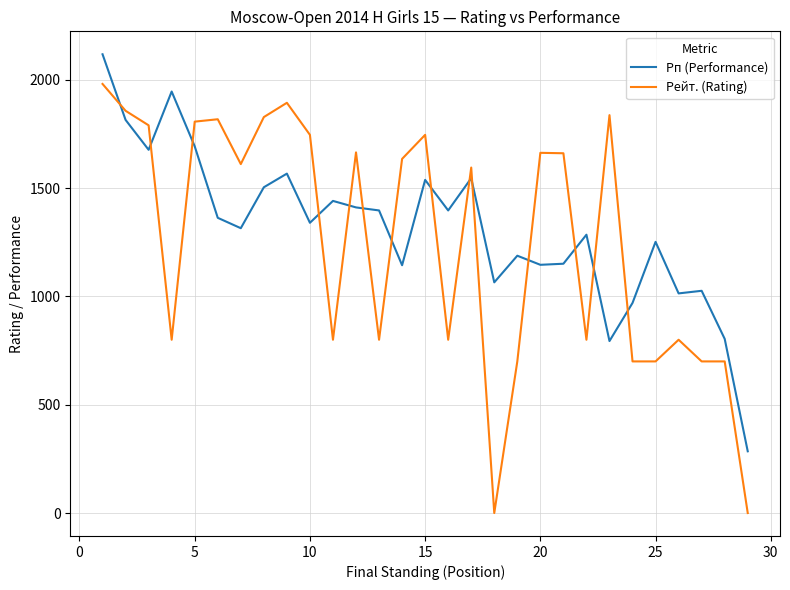

After their last crossing, which series has the higher values: Рп (Performance) or Рейт. (Rating)?

Рп (Performance)